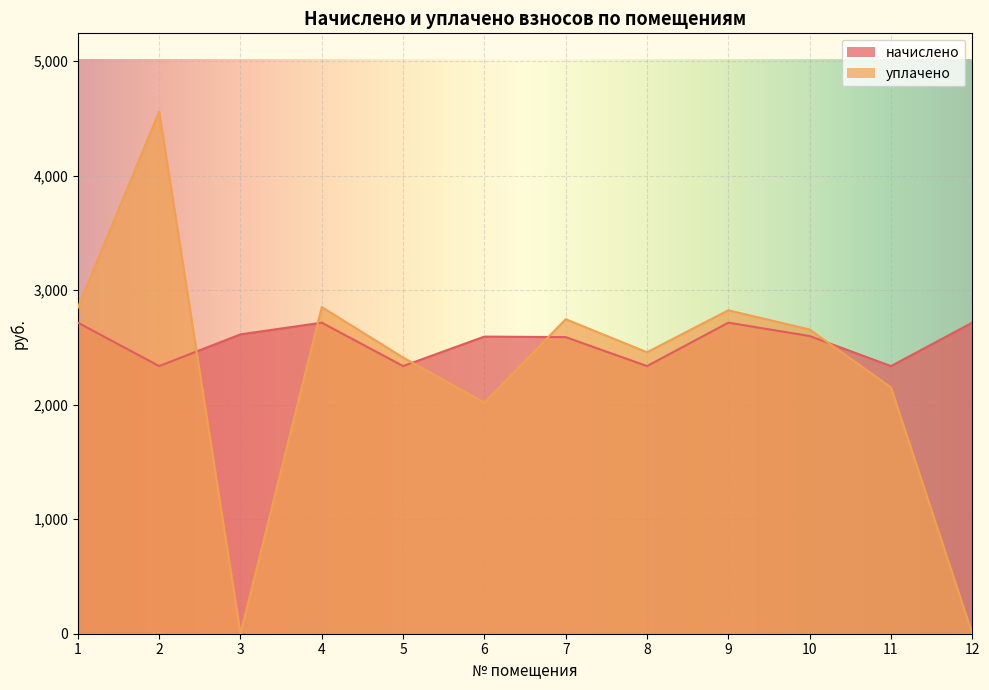

The value of уплачено at 10 is 2657.1. True or false?

True